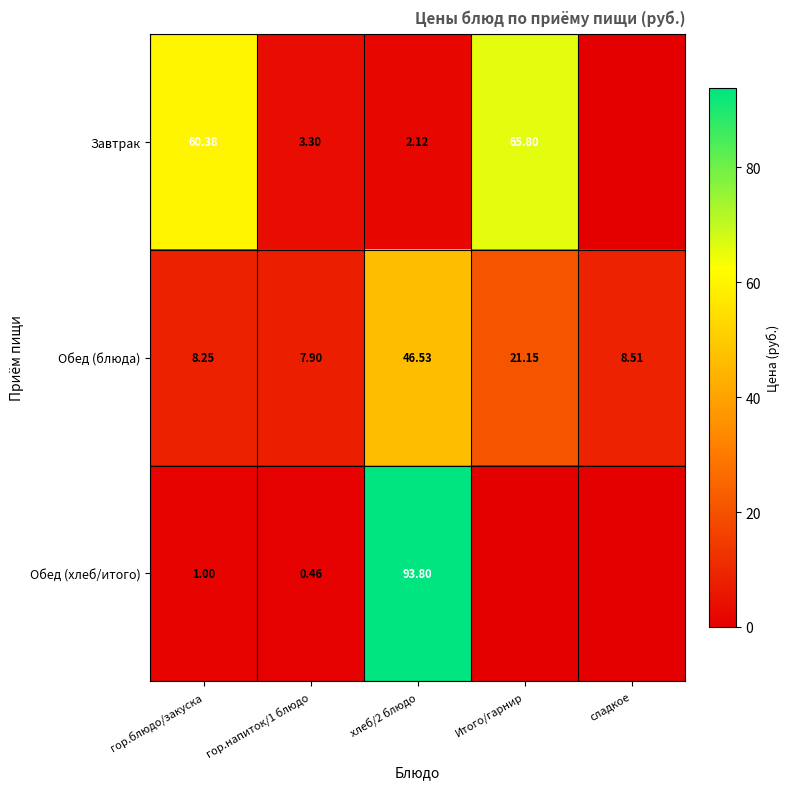

Rank the series at хлеб/2 блюдо from lowest to highest value.

Завтрак, Обед (блюда), Обед (хлеб/итого)